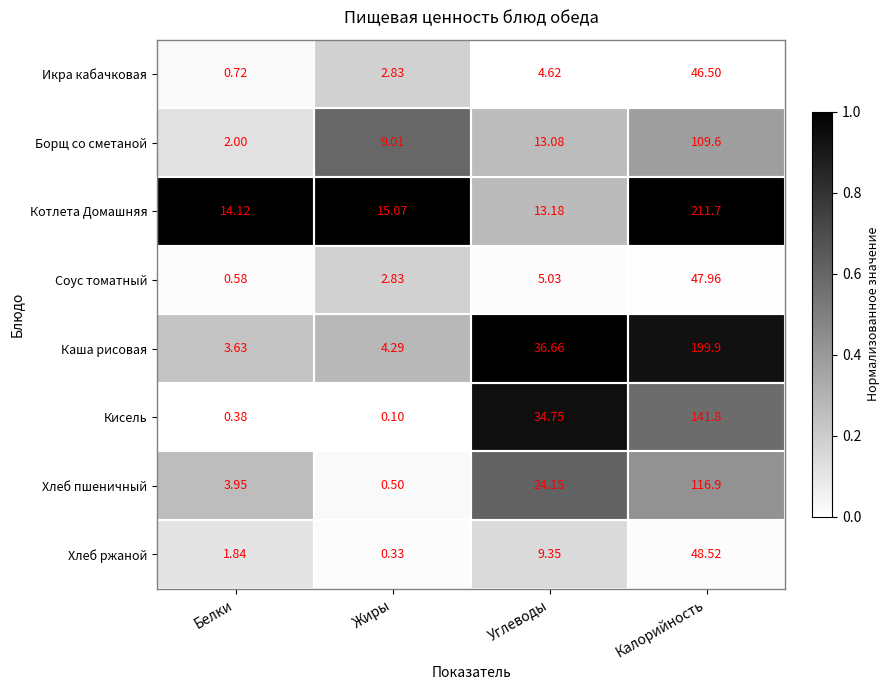

Rank the series by their maximum value, from highest to lowest.

Котлета Домашняя, Каша рисовая, Кисель, Хлеб пшеничный, Борщ со сметаной, Хлеб ржаной, Соус томатный, Икра кабачковая